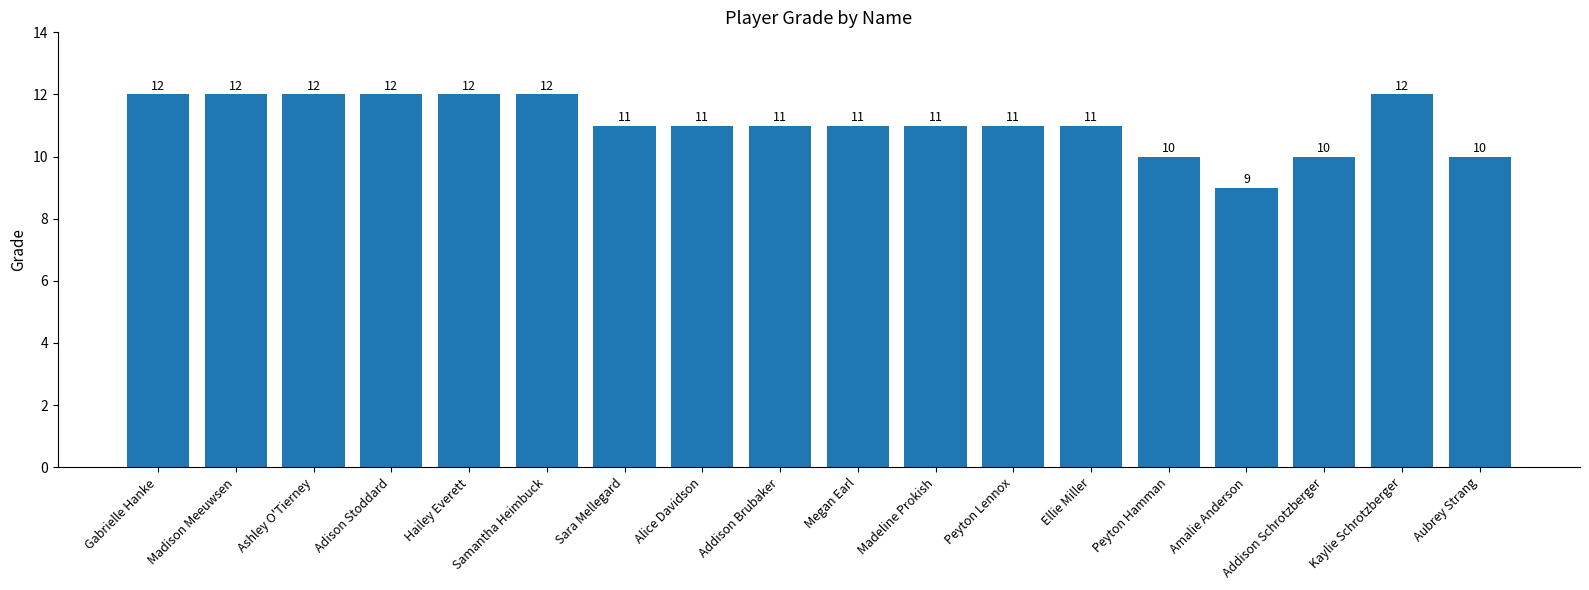

What is the value of the 3rd bar from the left?

12